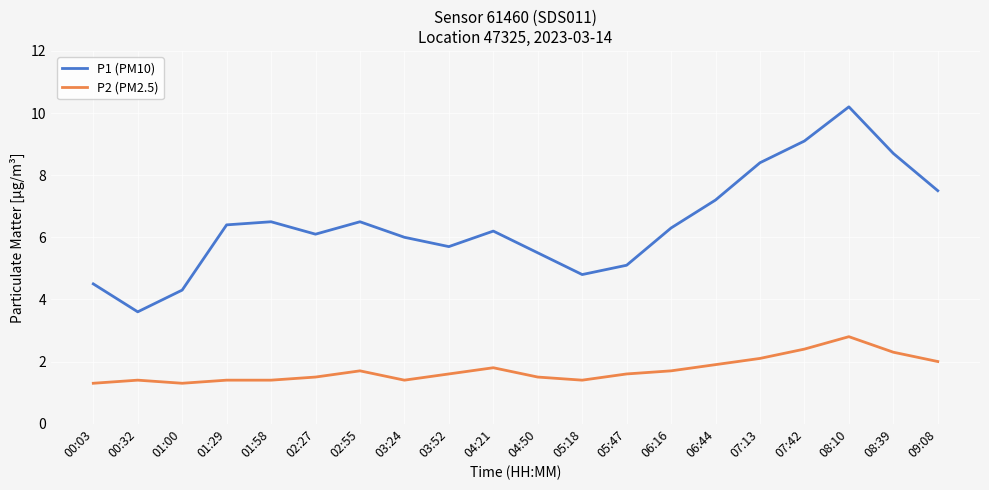

Which series has the largest range (max minus min)?

P1 (PM10)